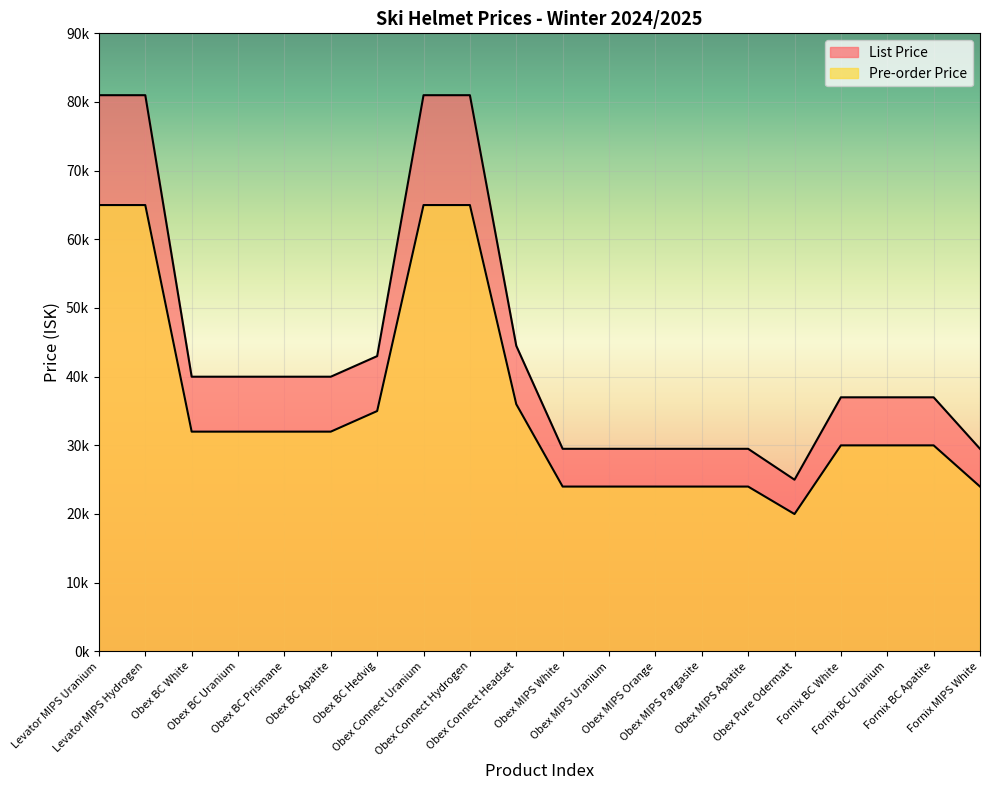

Which category has the highest value in the Pre-order Price series?

Levator MIPS Uranium